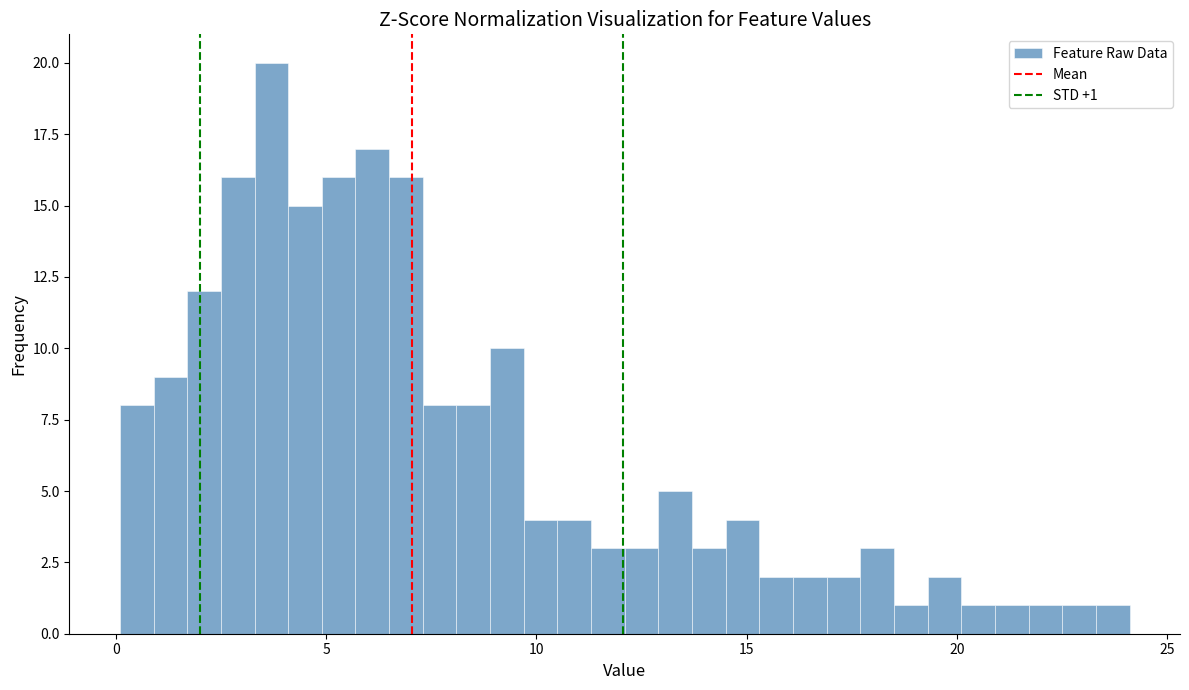

Read against the x-axis, roughly where is the centre of the tallest bar?

3.5